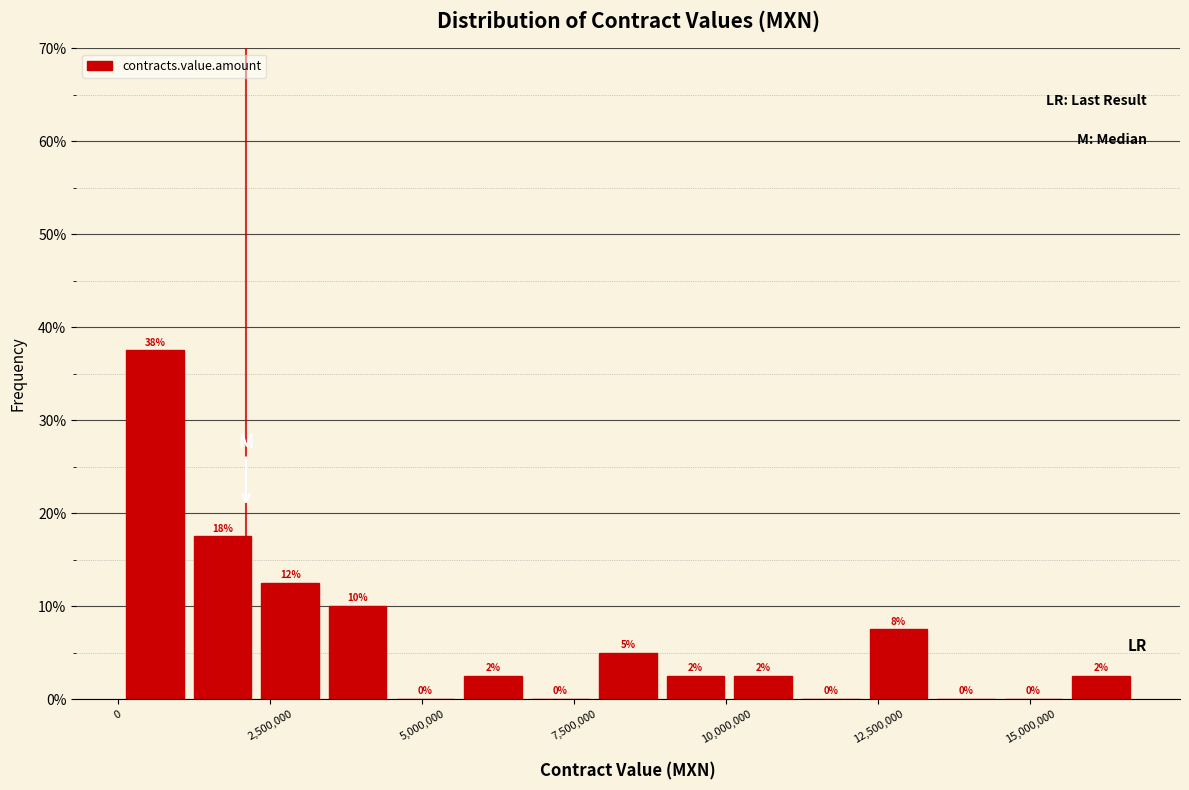

Around what value on the x-axis is the tallest bar? Give the approximate position of its centre, as read against the axis.

500000